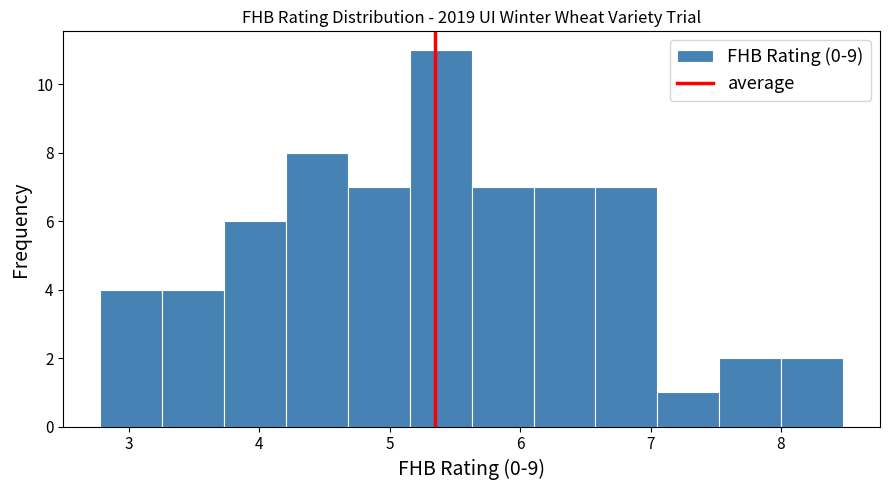

Reading left to right, transcribe this chart: for each bar, give the range it covers on the x-axis and its height. Neither the bar edges nor the heights are printed on the chart, so give them approximately, as read against the axes.

2.8 to 3.3: 4
3.3 to 3.7: 4
3.7 to 4.2: 6
4.2 to 4.7: 8
4.7 to 5.2: 7
5.2 to 5.6: 11
5.6 to 6.1: 7
6.1 to 6.6: 7
6.6 to 7.1: 7
7.1 to 7.5: 1
7.5 to 8.0: 2
8.0 to 8.5: 2